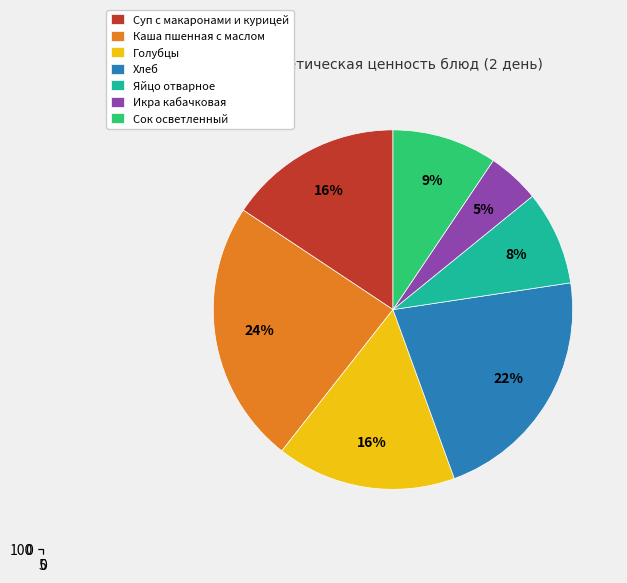

Approximately how many times larger is the value at Яйцо отварное compared to Суп с макаронами и курицей?

0.5